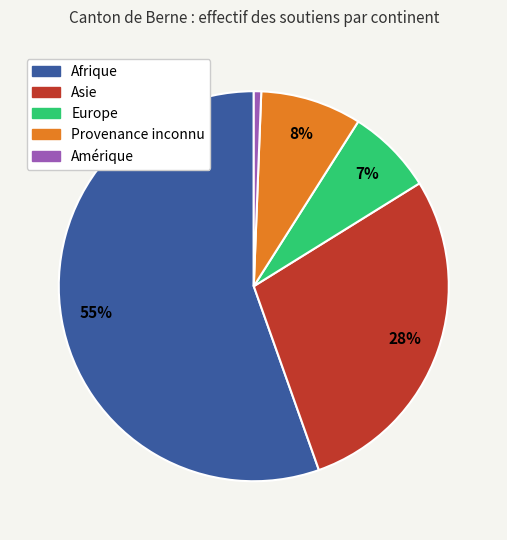

Which category has the biggest portion of the pie?

Afrique